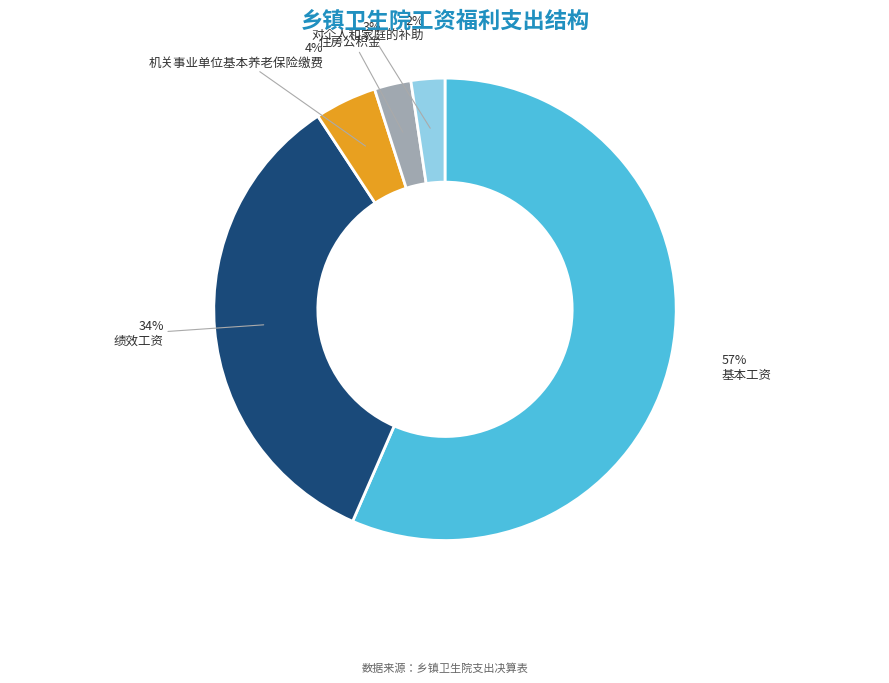

How many slices are in this pie chart?

5